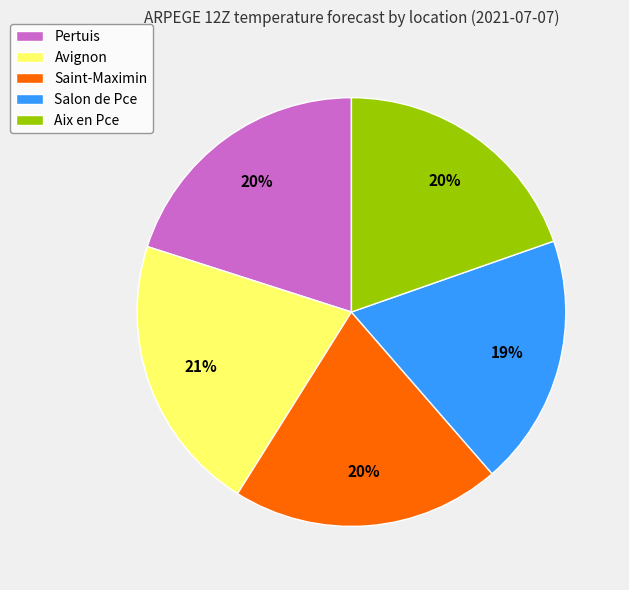

To the nearest percent, what portion does Avignon represent?

21%